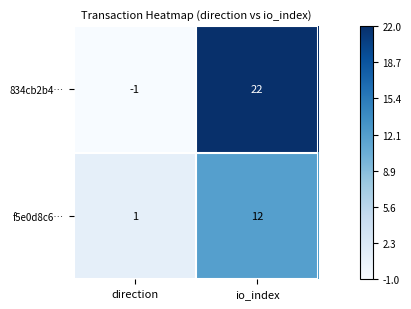

Rank the series by their average value, from highest to lowest.

834cb2b4…, f5e0d8c6…